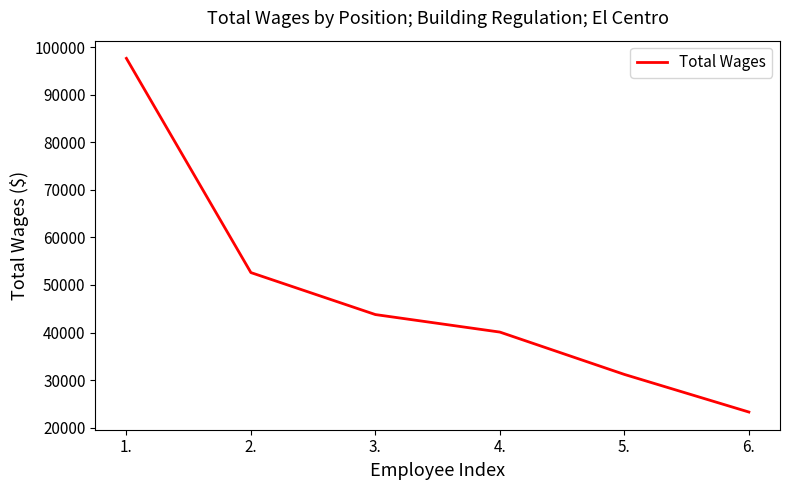

Reading left to right, what are all the values shown in this chart?

1.=97634	2.=52605	3.=43783	4.=40100	5.=31201	6.=23296